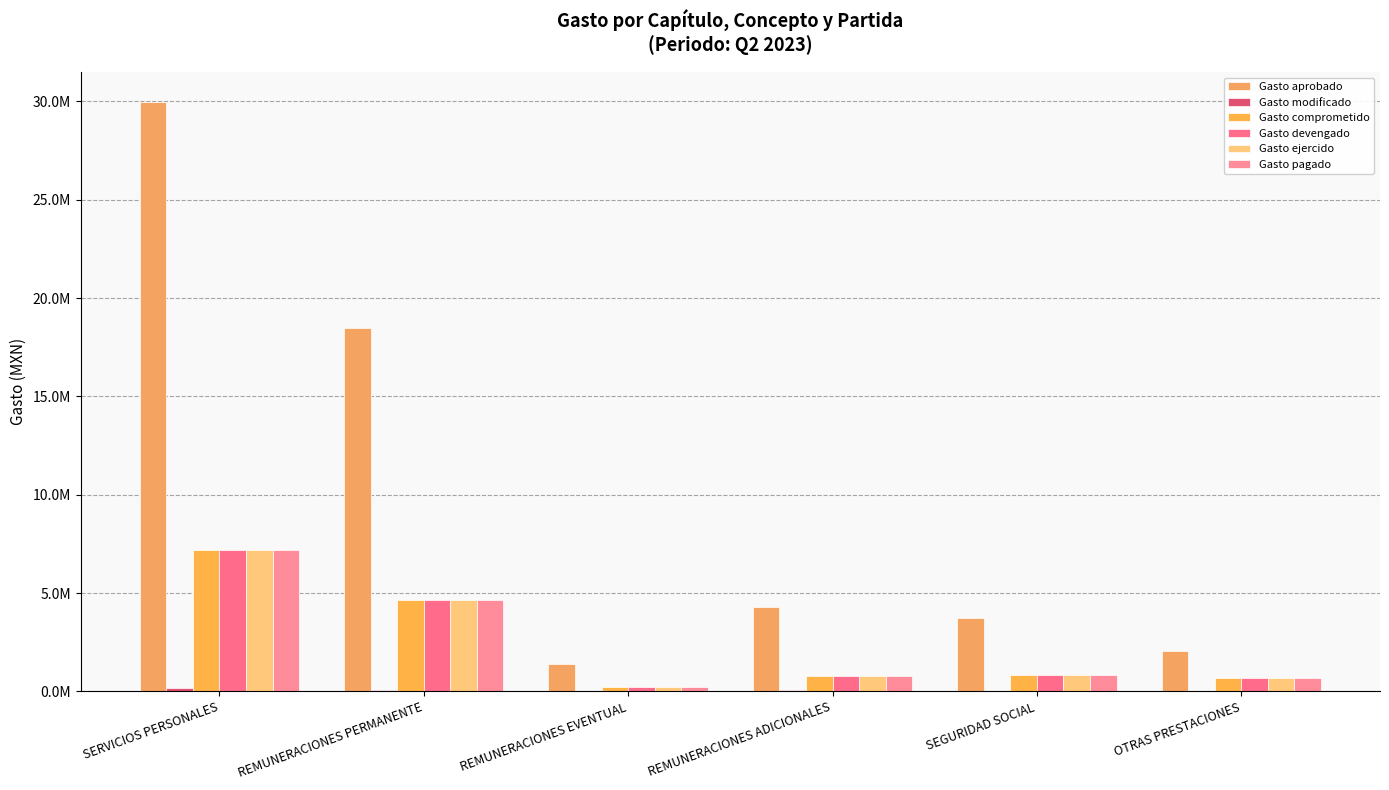

What is the difference between the highest and lowest values at REMUNERACIONES ADICIONALES?

4213715.8